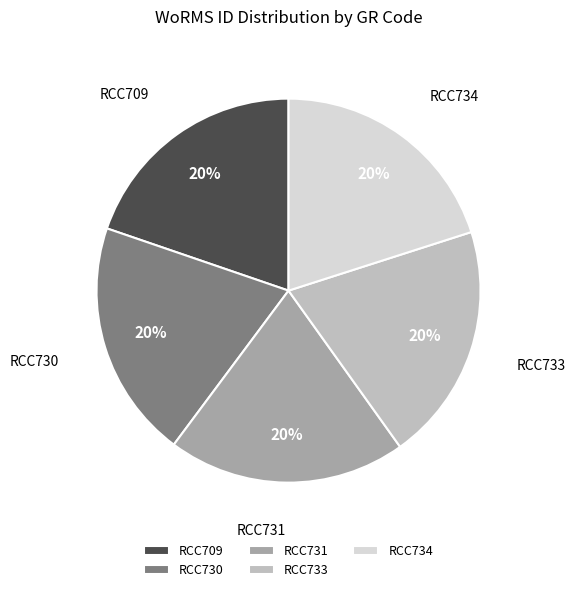

To the nearest percent, what is the combined percentage of RCC709 and RCC733?

40%